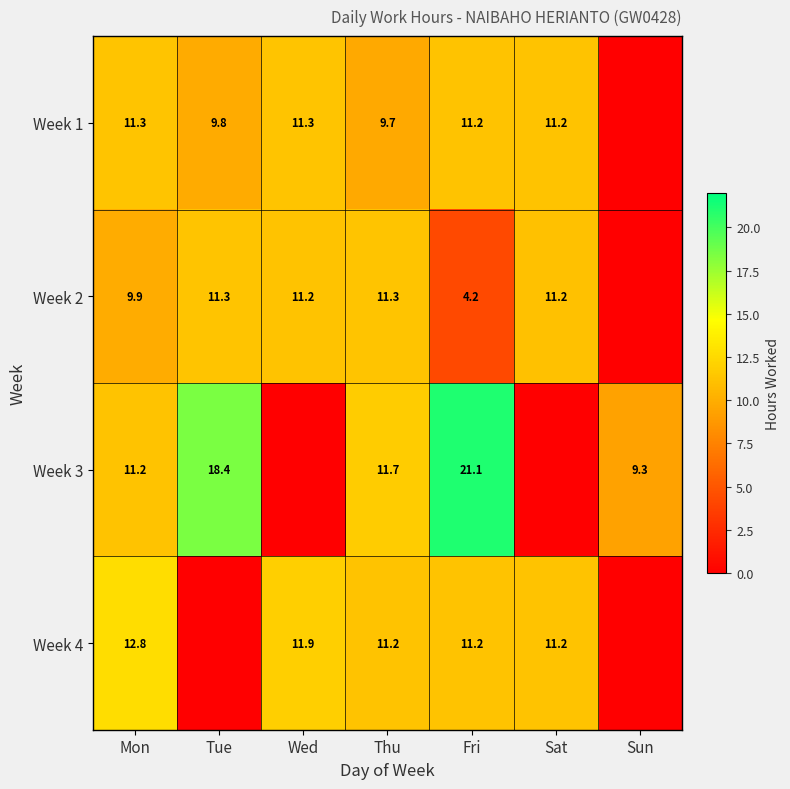

True or false: Week 3 has a value of 18.4 at Tue.

True